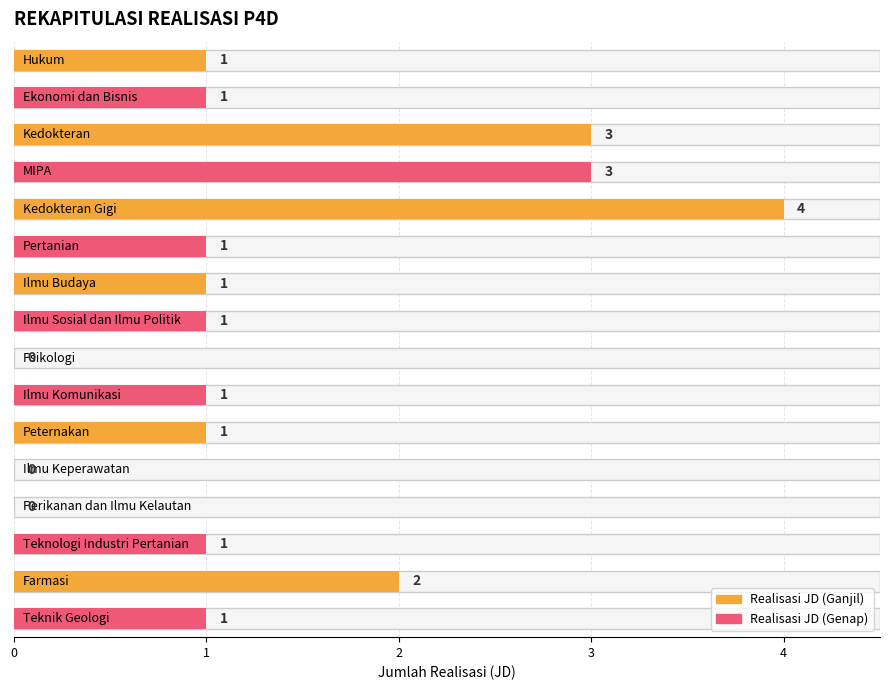

Reading left to right, what are all the values shown in this chart?

Hukum=1	Ekonomi dan Bisnis=1	Kedokteran=3	MIPA=3	Kedokteran Gigi=4	Pertanian=1	Ilmu Budaya=1	Ilmu Sosial dan Ilmu Politik=1	Psikologi=0	Ilmu Komunikasi=1	Peternakan=1	Ilmu Keperawatan=0	Perikanan dan Ilmu Kelautan=0	Teknologi Industri Pertanian=1	Farmasi=2	Teknik Geologi=1